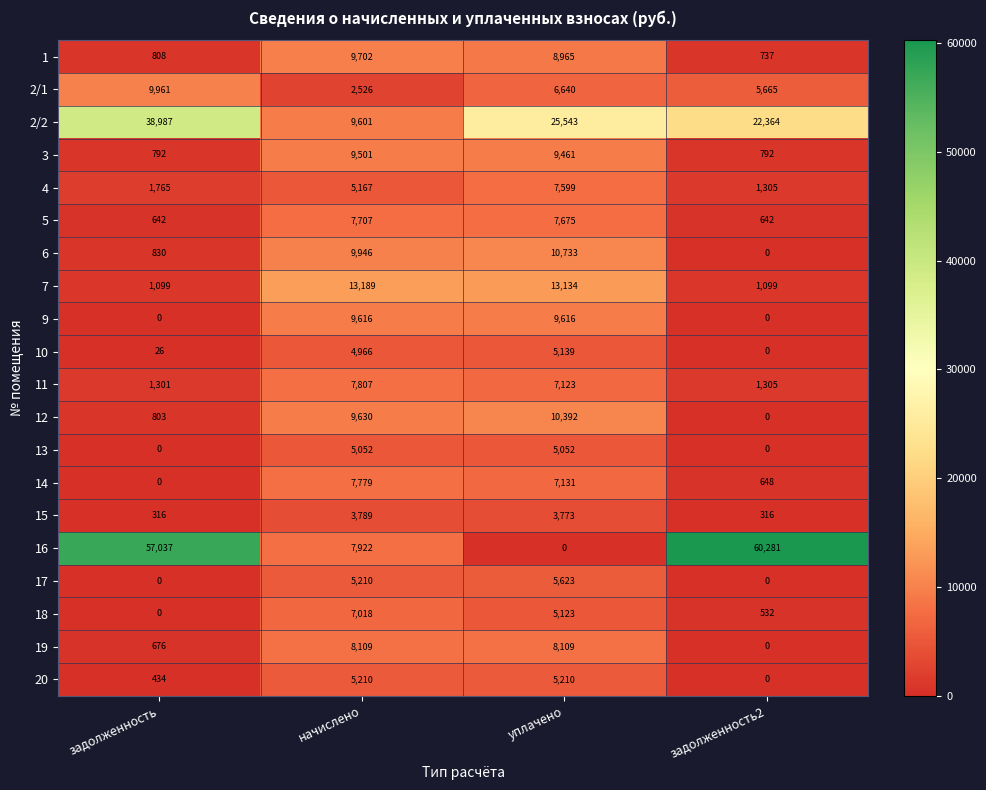

What is the sum of the 14 values at начислено and уплачено?

14910